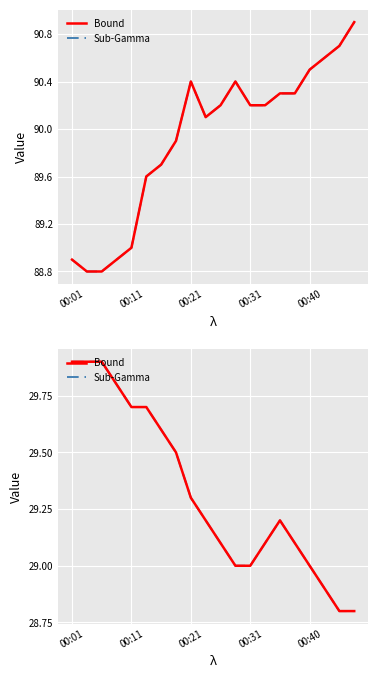

Which has a higher value, 00:40 or 7?

00:40